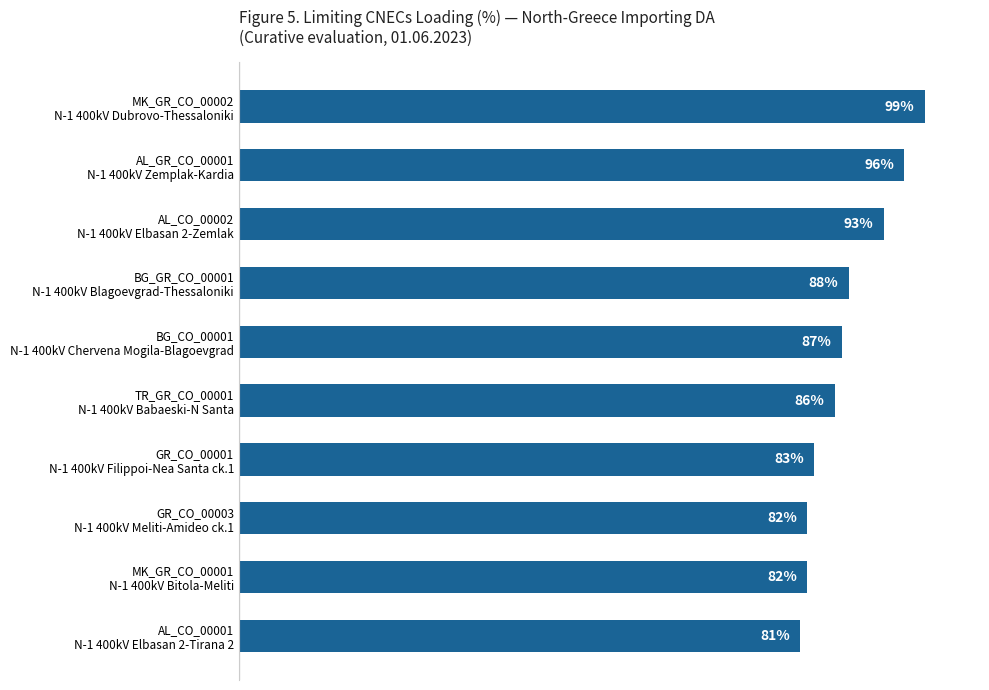

Does the chart contain any negative values?

No